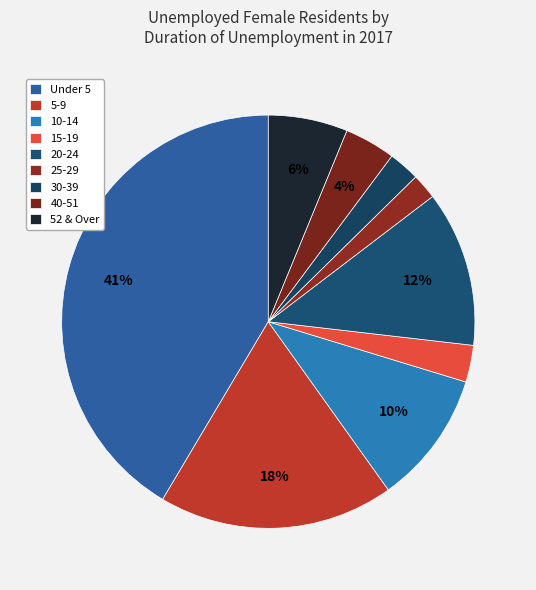

The 30-39 slice represents 1% of the pie. True or false?

False